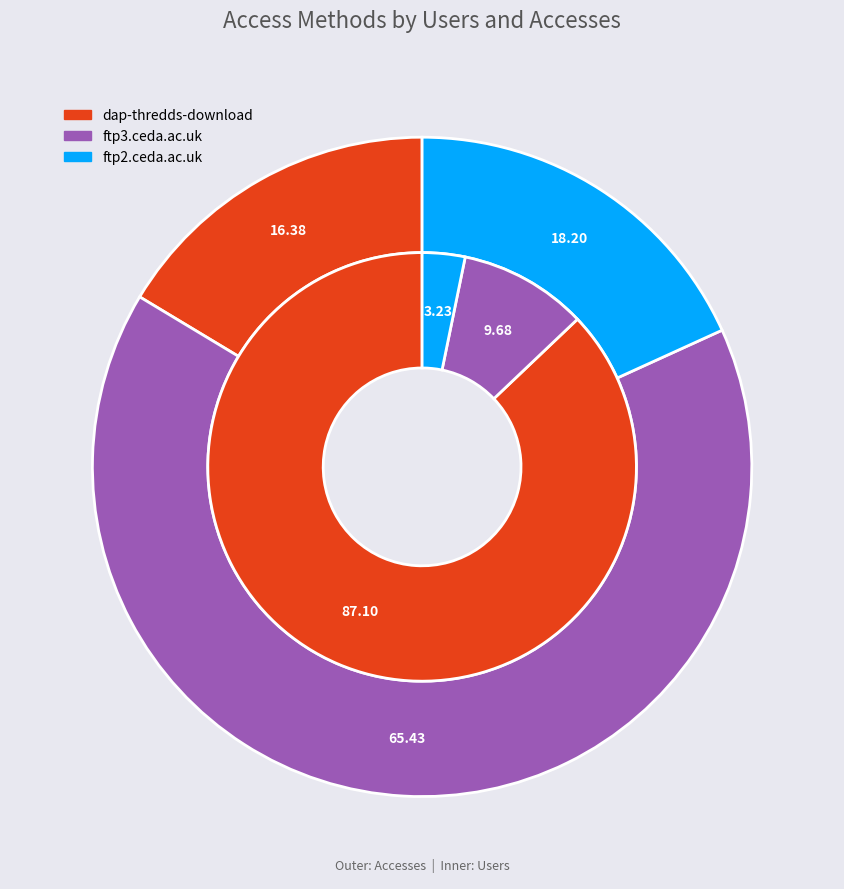

What is the majority slice?

dap-thredds-download